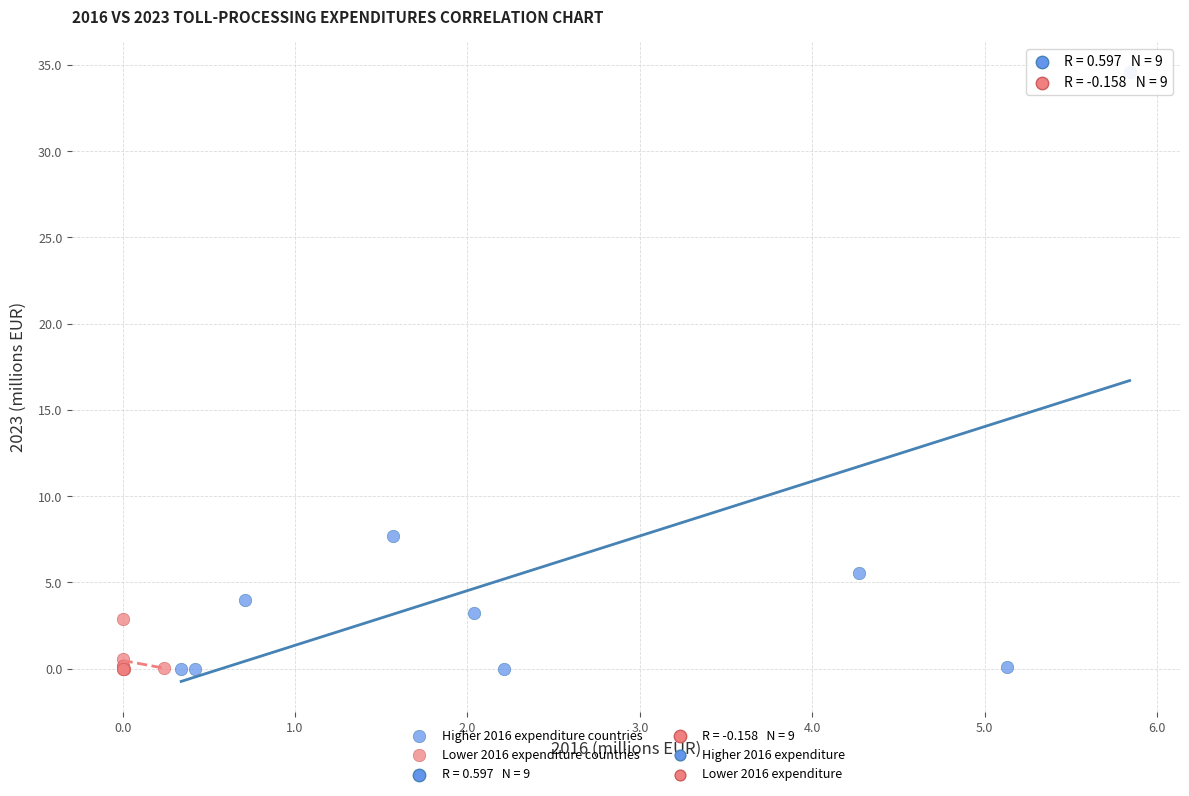

Which series contains the highest Y value?

Higher 2016 expenditure countries